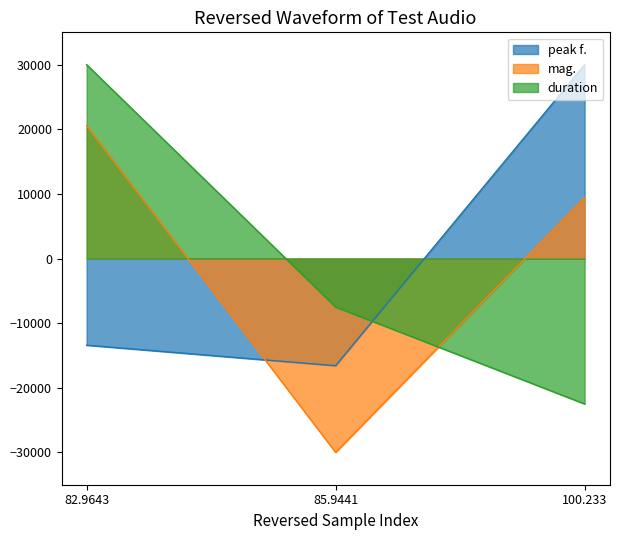

Rank the categories by mag. value from lowest to highest.

85.9441, 100.233, 82.9643